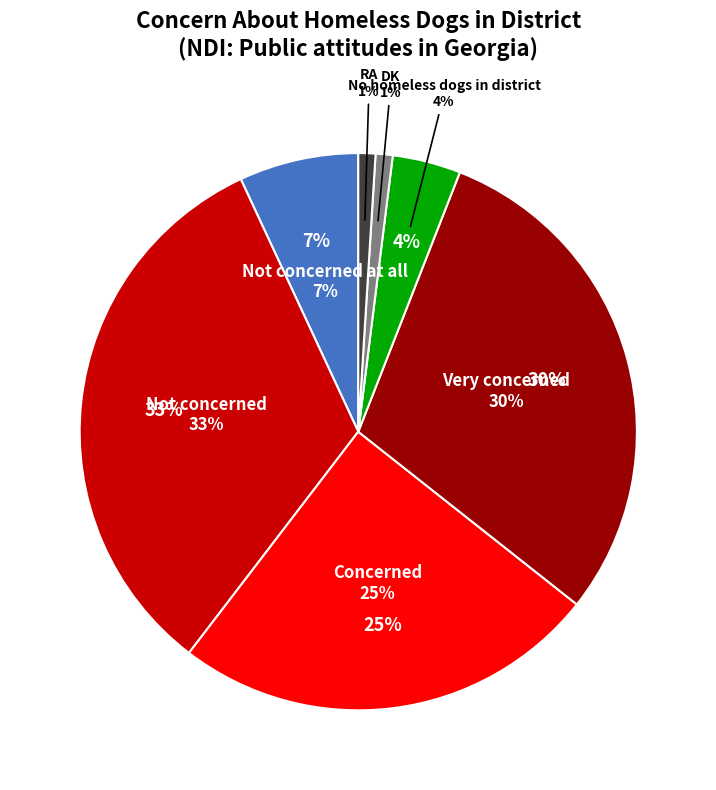

How many slices are in this pie chart?

7